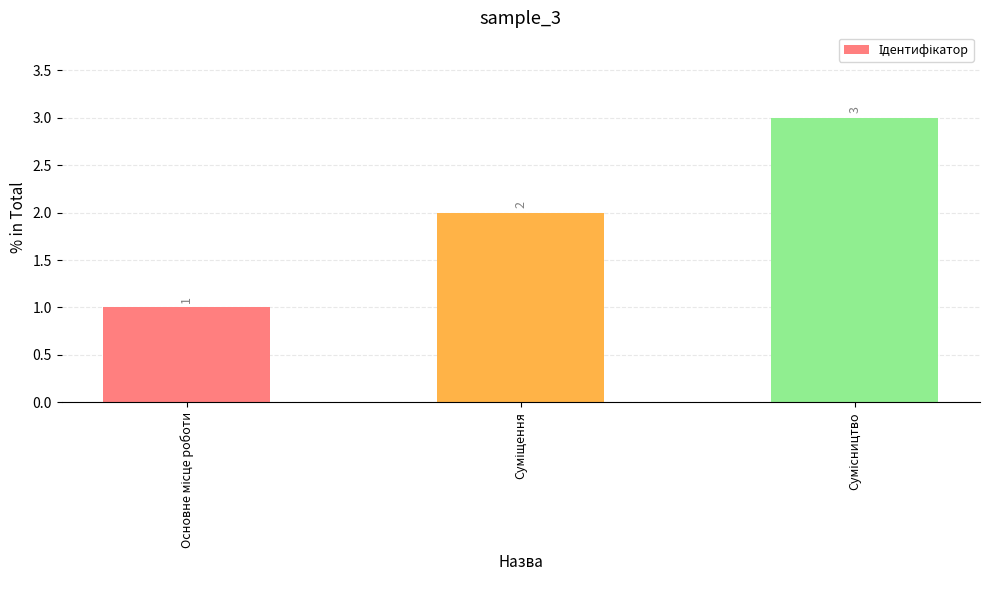

What is the maximum value shown in the chart?

3